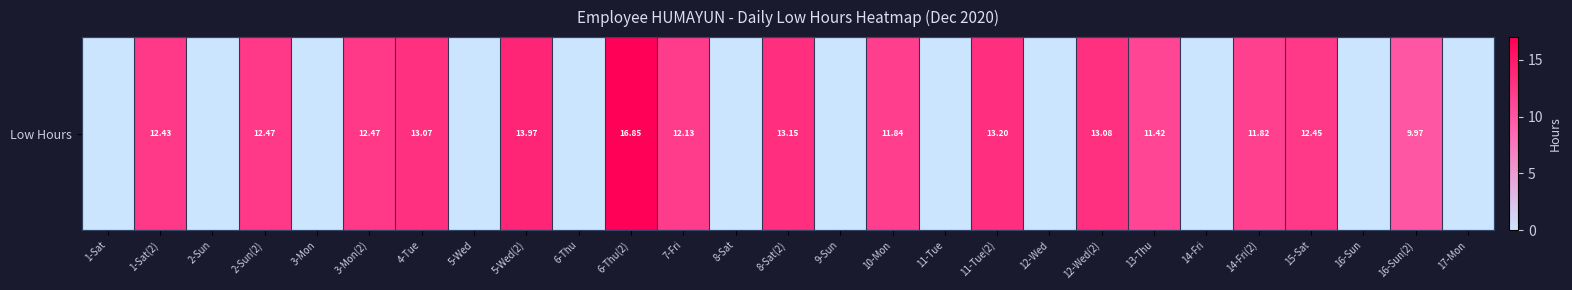

Count the number of categories in the chart.

27